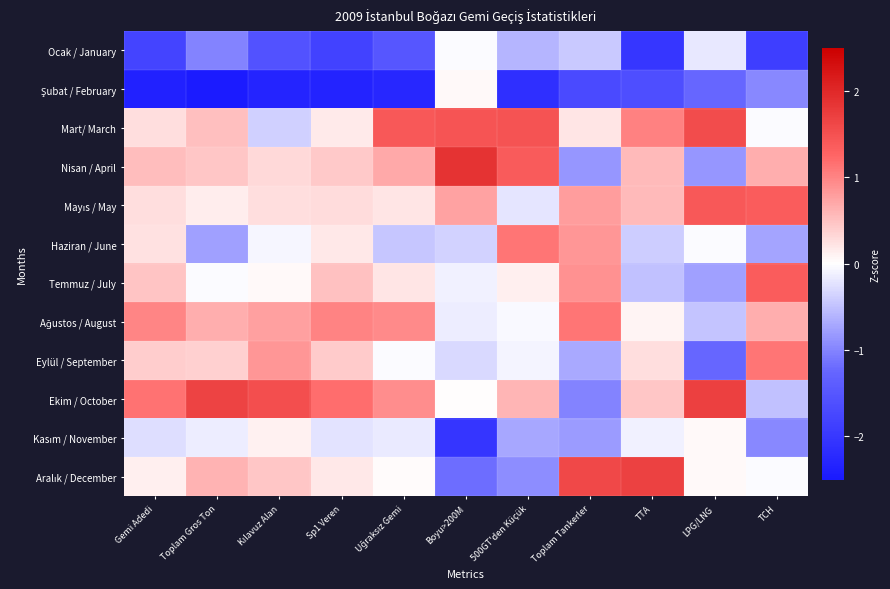

True or false: Mart/ March has a value of 1.6 at LPG/LNG.

True